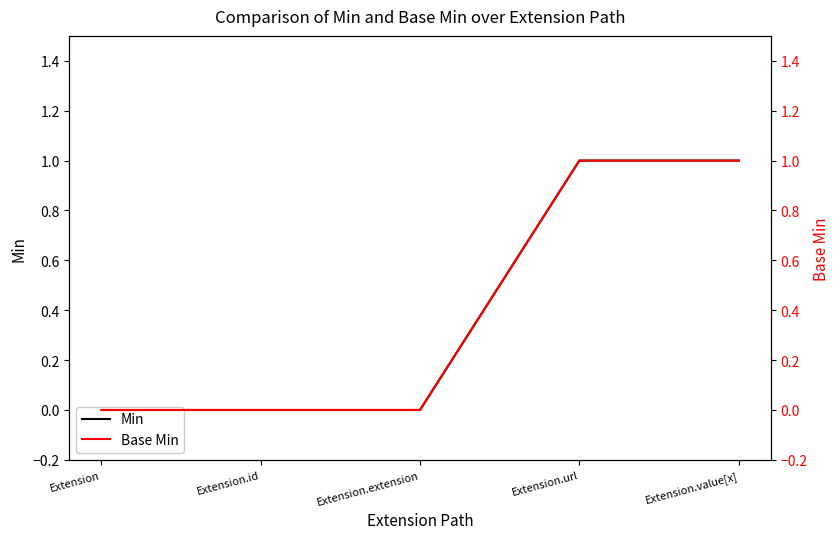

The Min series shows 0 at Extension. True or false?

False